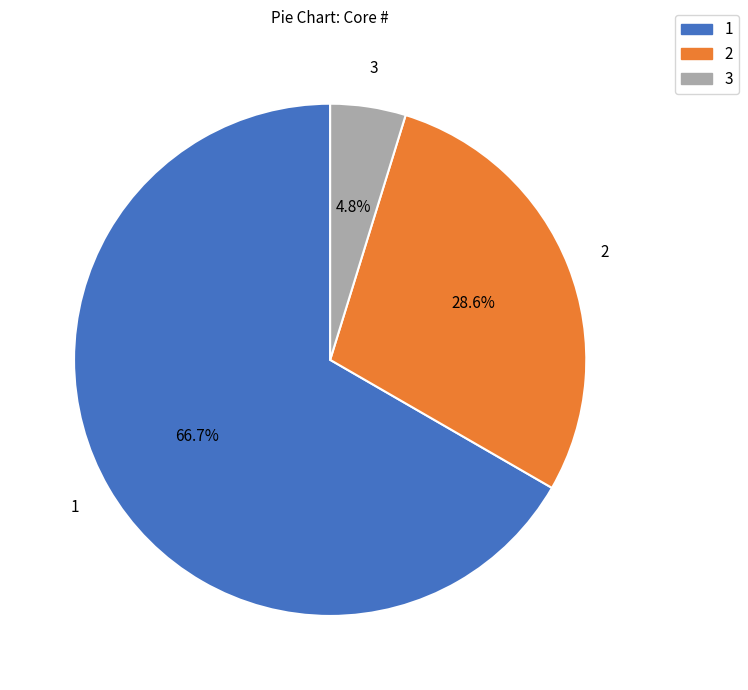

What is the ratio of the value at 2 to the value at 3?

6.0